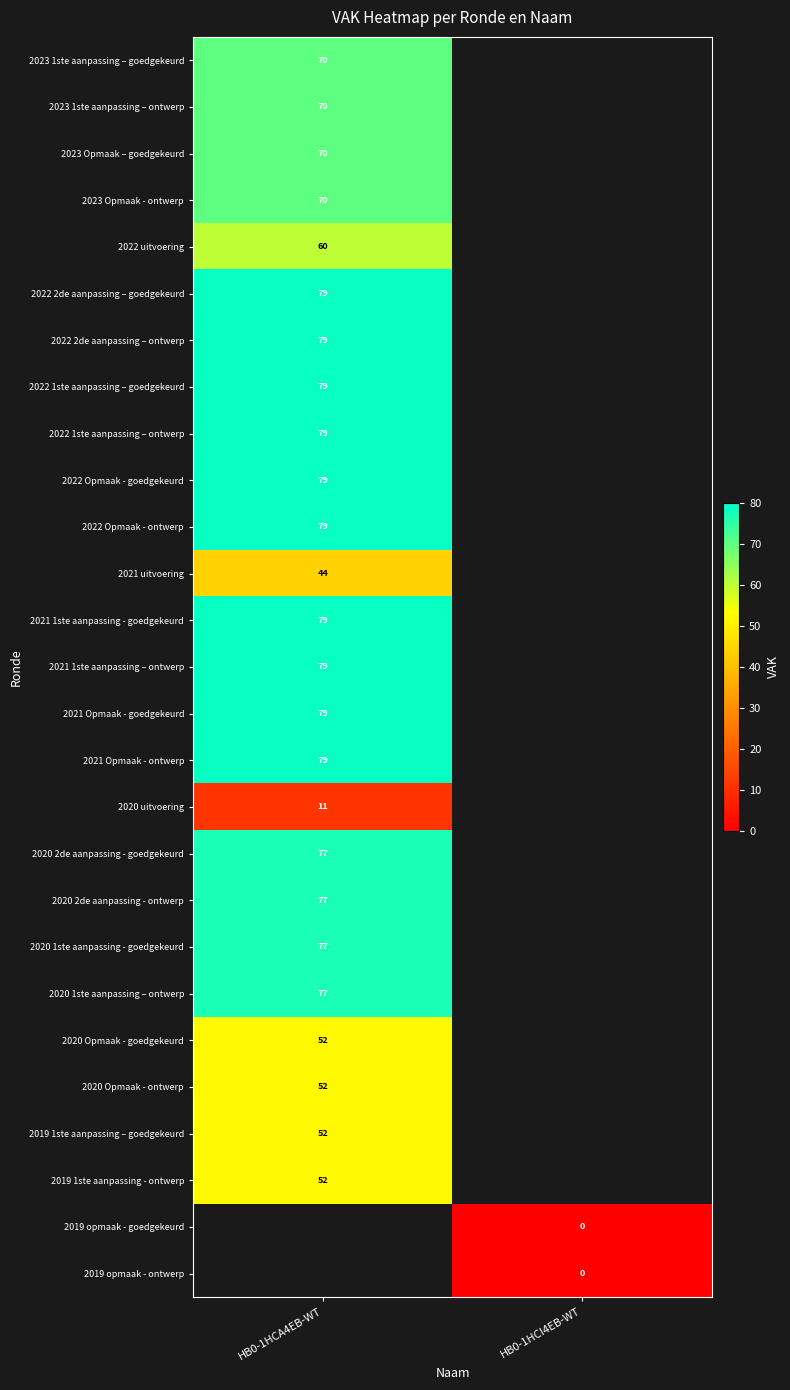

What is the spread (max minus min) of values at HB0-1HCA4EB-WT?

68.0